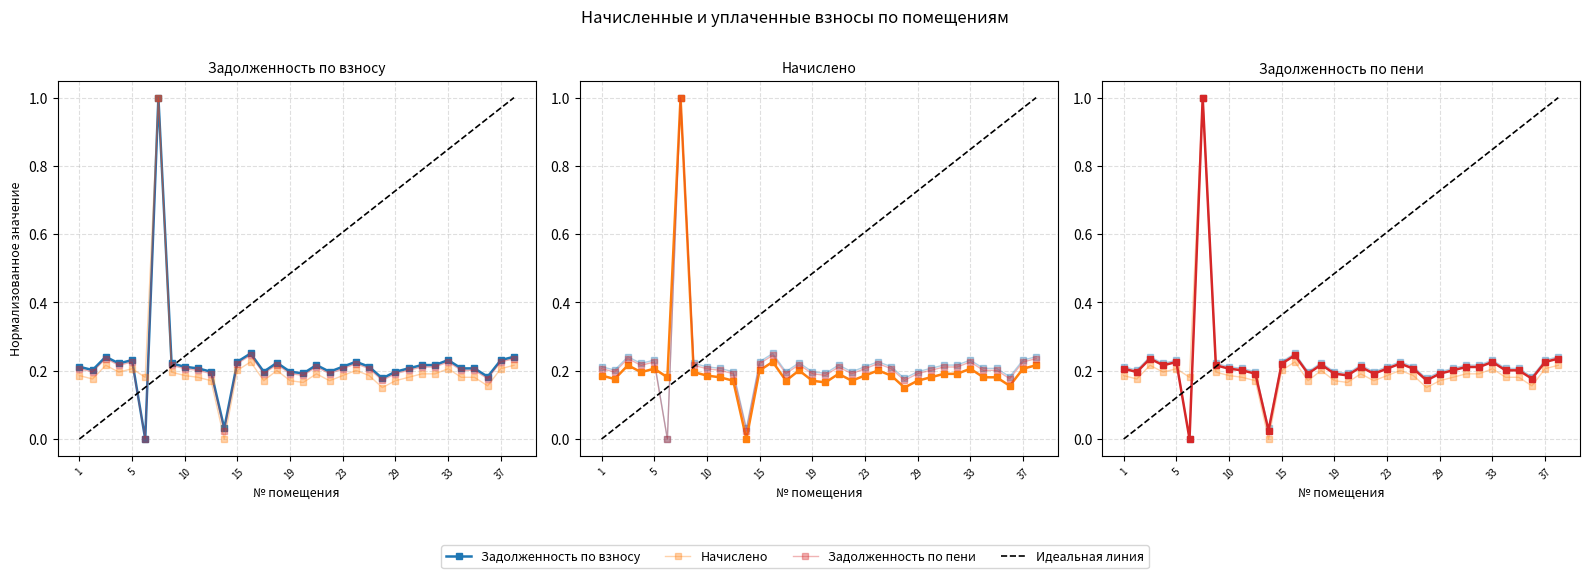

What is the sum of all начислено values?

7.0